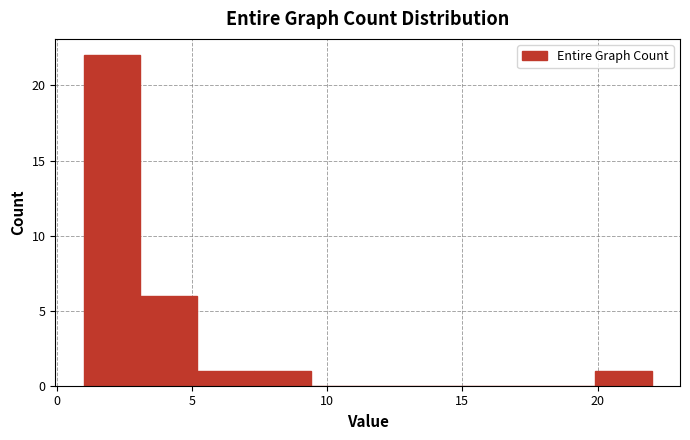

Reading left to right, list every bar in this chart as the range it spans on the x-axis followed by its height. Neither the bar edges nor the heights are printed on the chart, so give them approximately, as read against the axes.

1.0 to 3.1: 22
3.1 to 5.2: 6
5.2 to 7.3: 1
7.3 to 9.4: 1
9.4 to 11.5: 0
11.5 to 13.6: 0
13.6 to 15.7: 0
15.7 to 17.8: 0
17.8 to 19.9: 0
19.9 to 22.0: 1